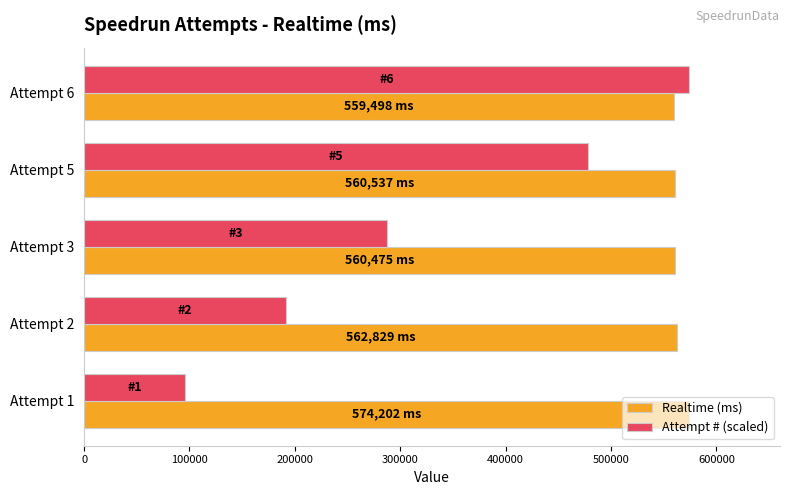

Which series has the largest range (max minus min)?

Attempt # (scaled)